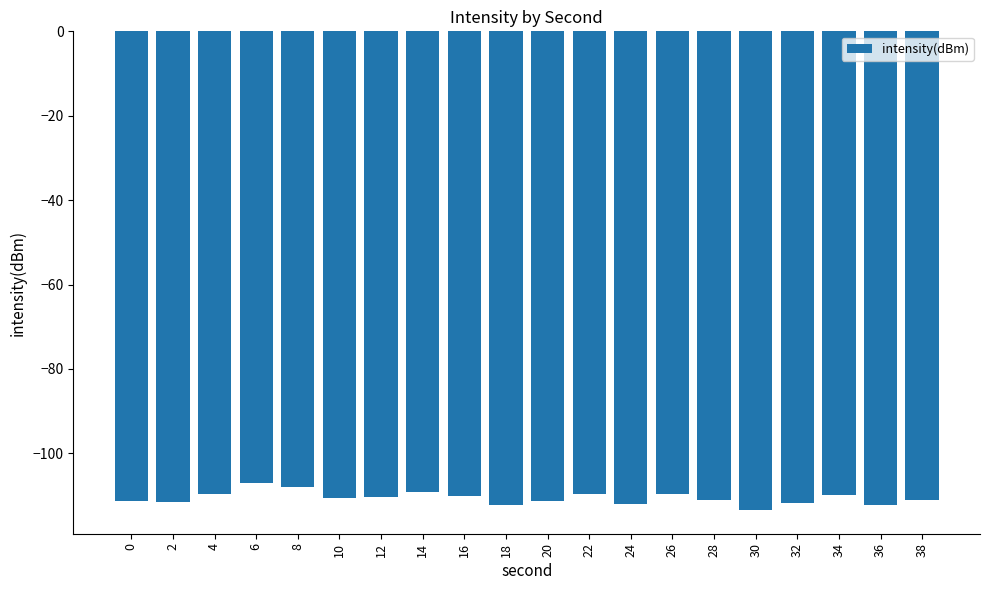

Which has a higher value, 24 or 34?

34